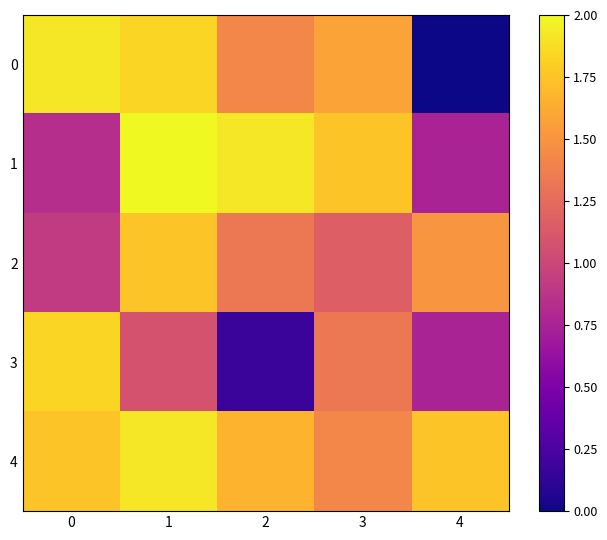

What is the spread (max minus min) of values at 3?

0.6